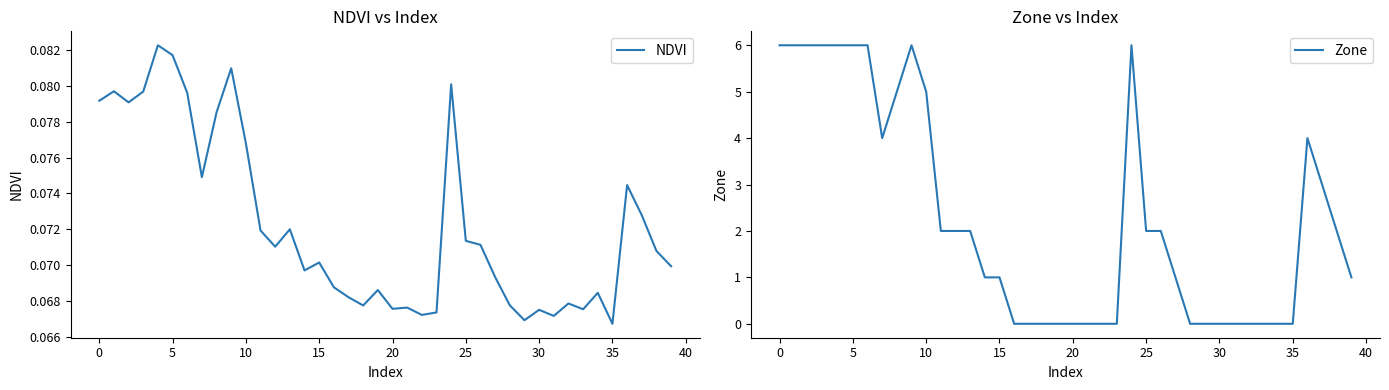

Is it true that Zone equals 9 at 10?

False